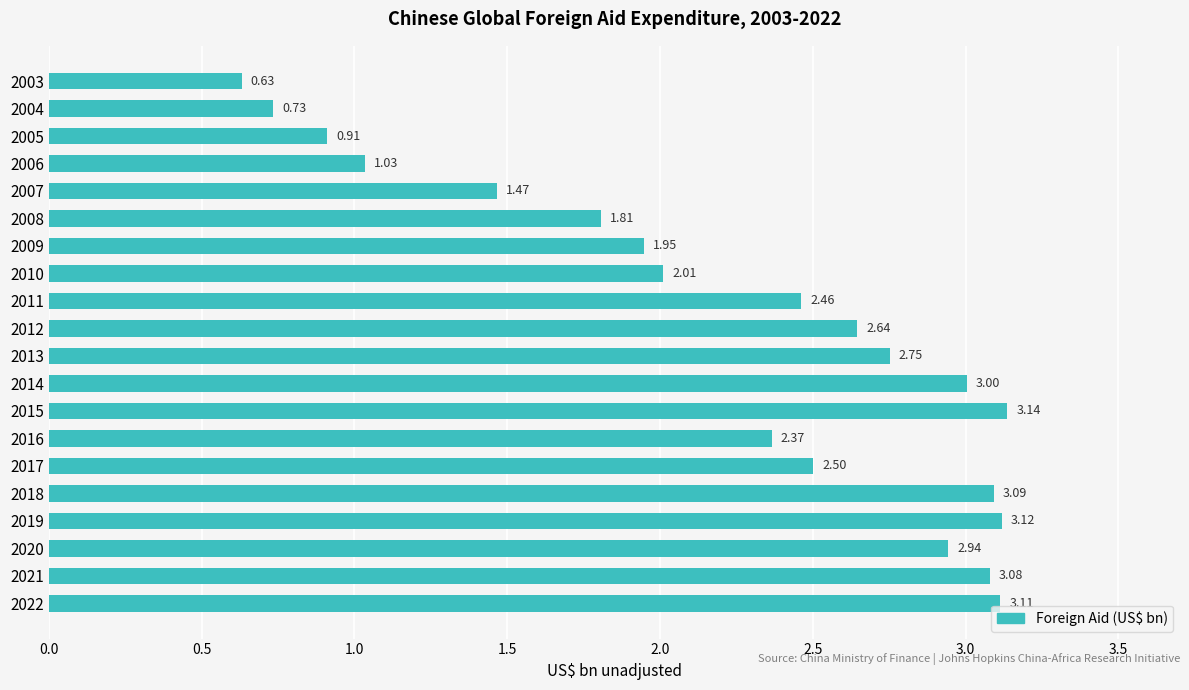

Rank the categories by value from highest to lowest.

2015, 2019, 2022, 2018, 2021, 2014, 2020, 2013, 2012, 2017, 2011, 2016, 2010, 2009, 2008, 2007, 2006, 2005, 2004, 2003